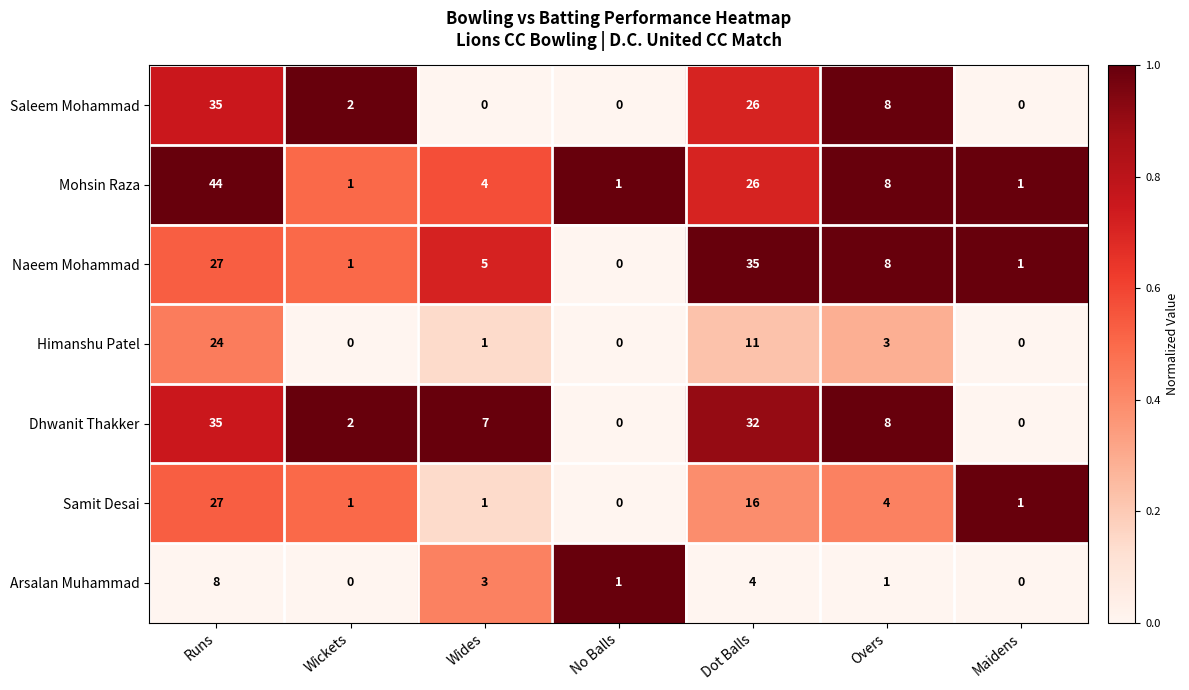

Which series changed the most between Wickets and Dot Balls?

Naeem Mohammad